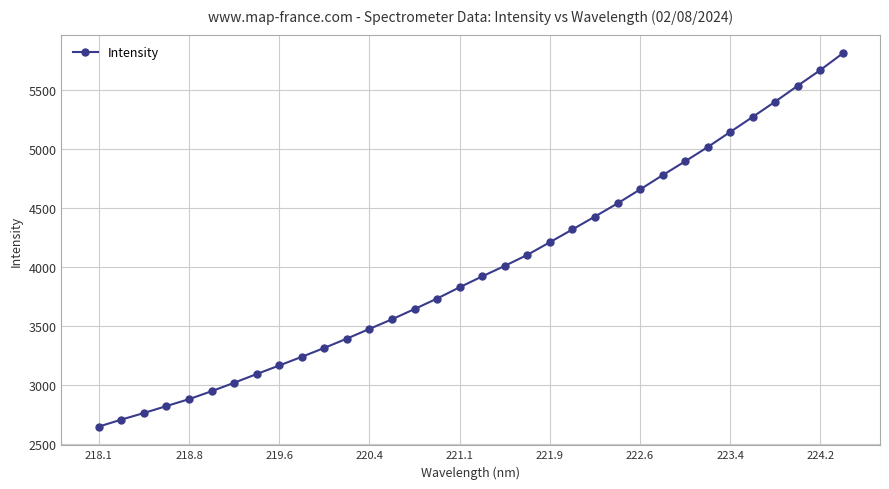

What is the maximum value shown in the chart?

5812.3